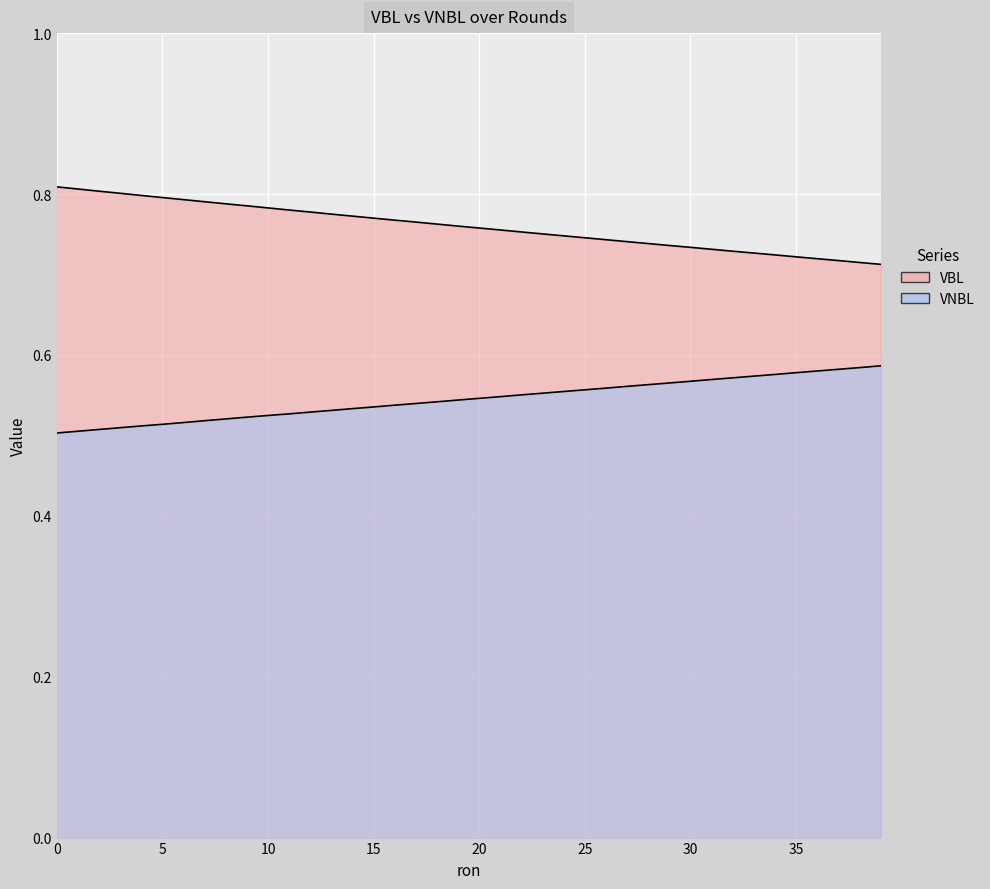

Which series changed the most between 25 and 33?

VBL